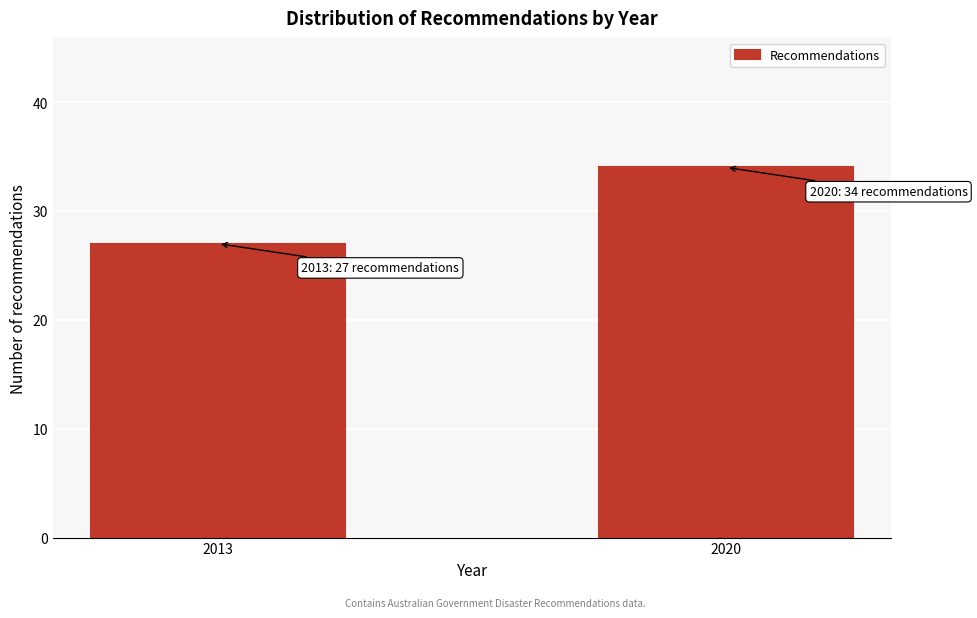

Reading right to left, transcribe all the data shown in this chart.

34	27